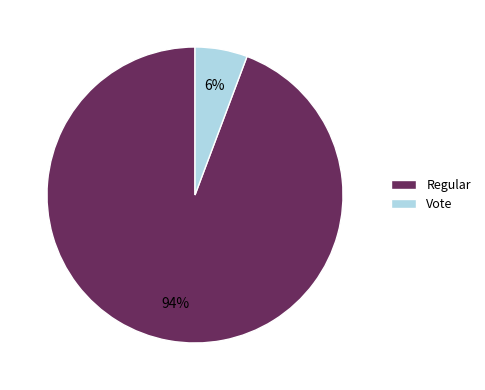

Do Regular and Vote together represent more than half of the pie?

Yes